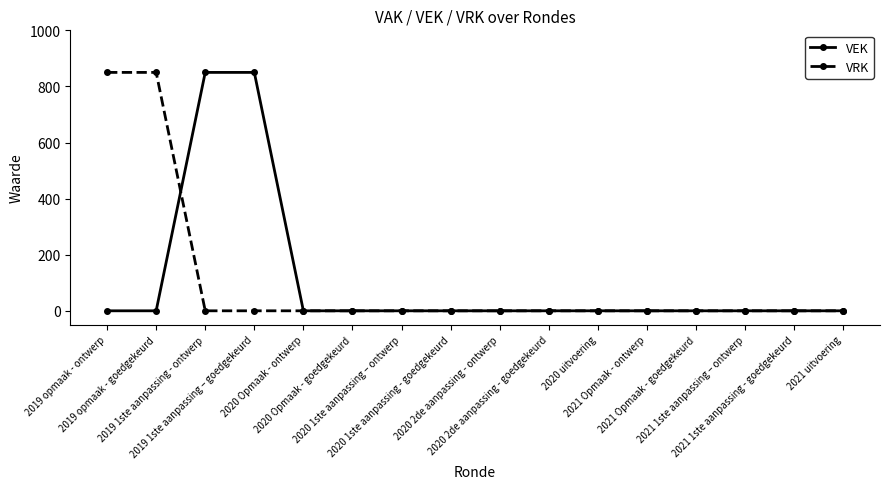

Between which two adjacent categories do VRK and VEK first intersect?

2019 opmaak - goedgekeurd and 2019 1ste aanpassing - ontwerp